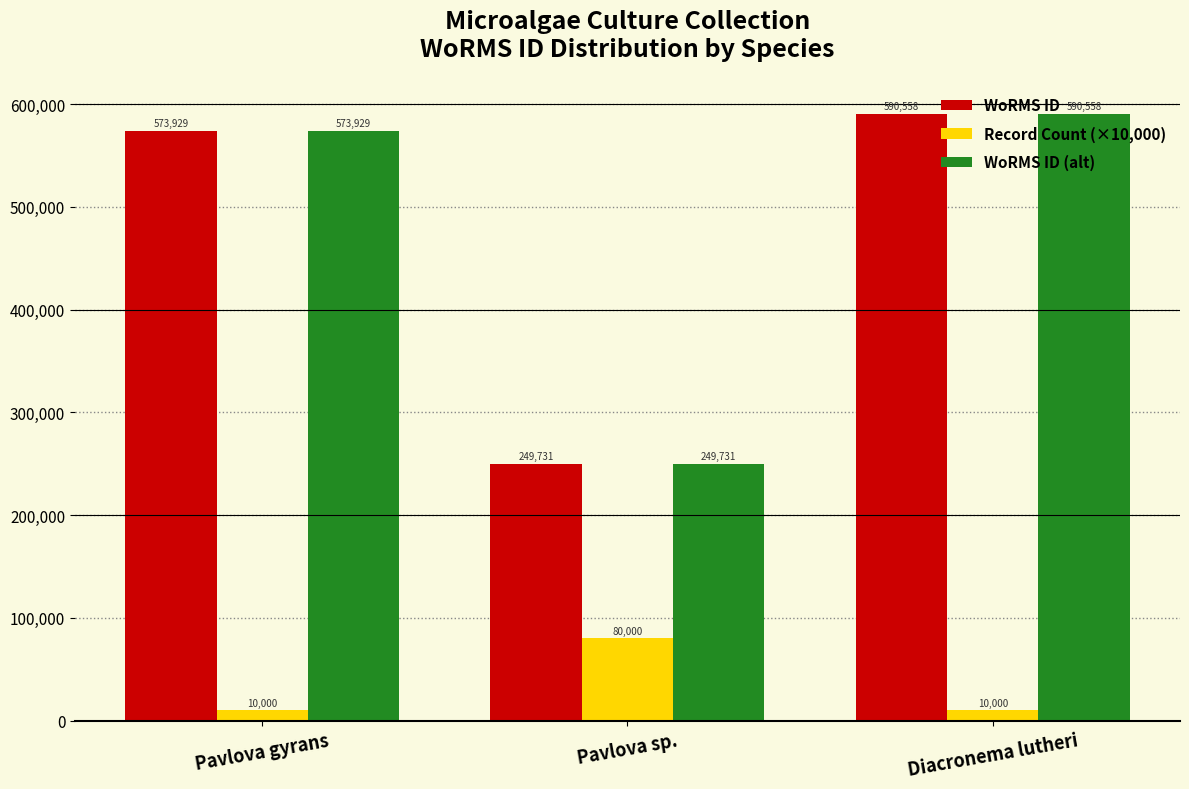

Which label corresponds to the largest value in the chart?

Diacronema lutheri